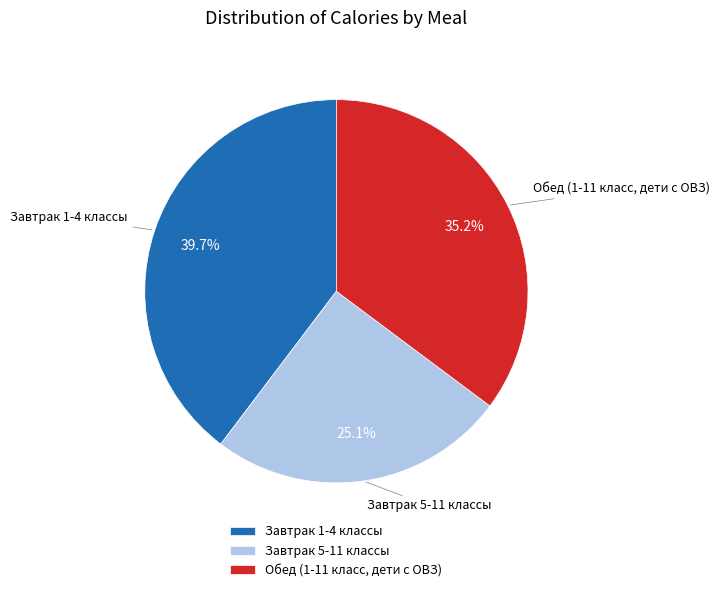

Does Обед (1-11 класс, дети с ОВЗ) account for over 50% of the chart?

No